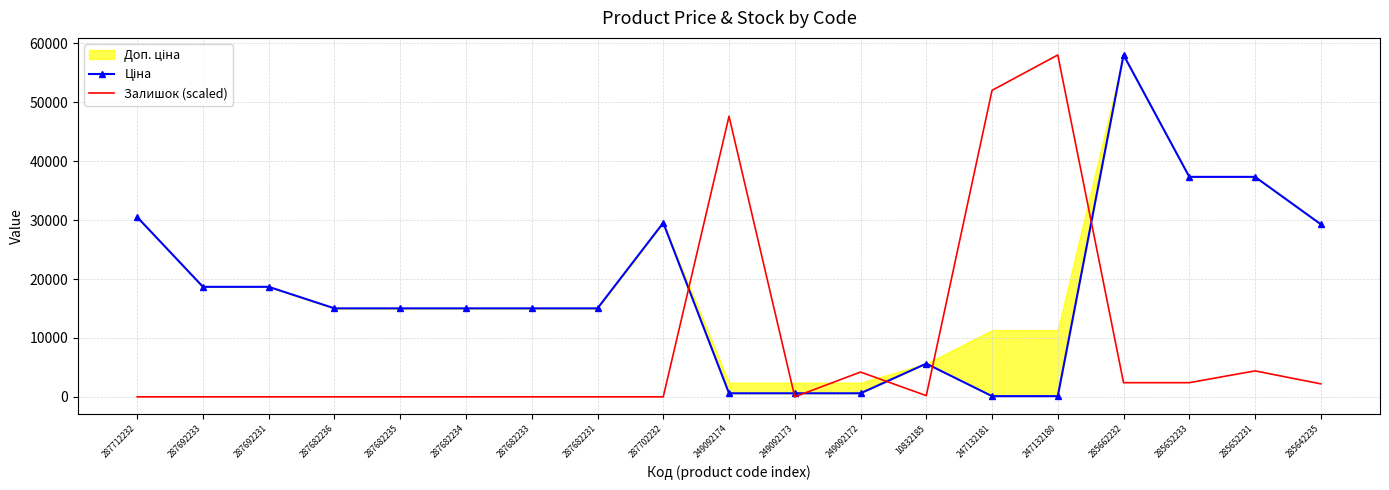

Rank the categories by Залишок (scaled) value from highest to lowest.

247132180, 247132181, 249092174, 285652231, 249092172, 285662232, 285652233, 285642235, 10832185, 287712232, 287692233, 287692231, 287682236, 287682235, 287682234, 287682233, 287682231, 287702232, 249092173